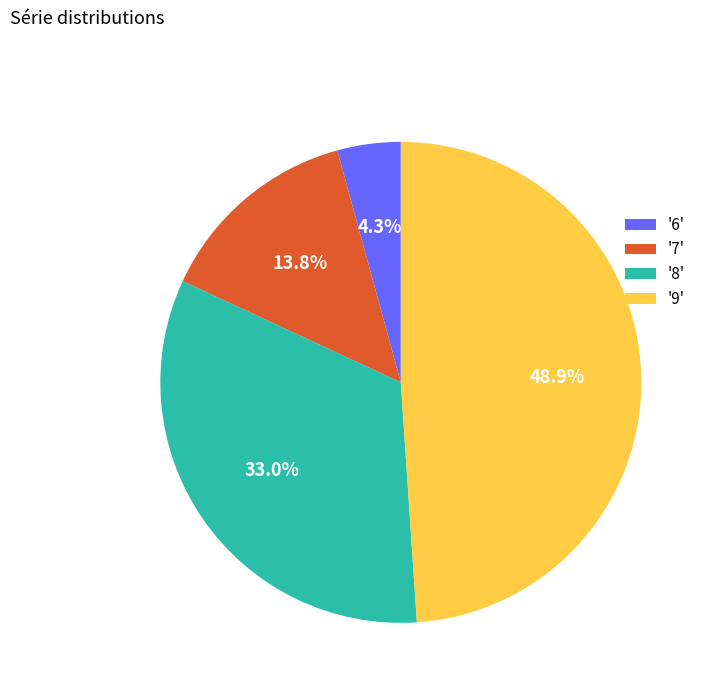

Is '6' the majority of the pie?

No